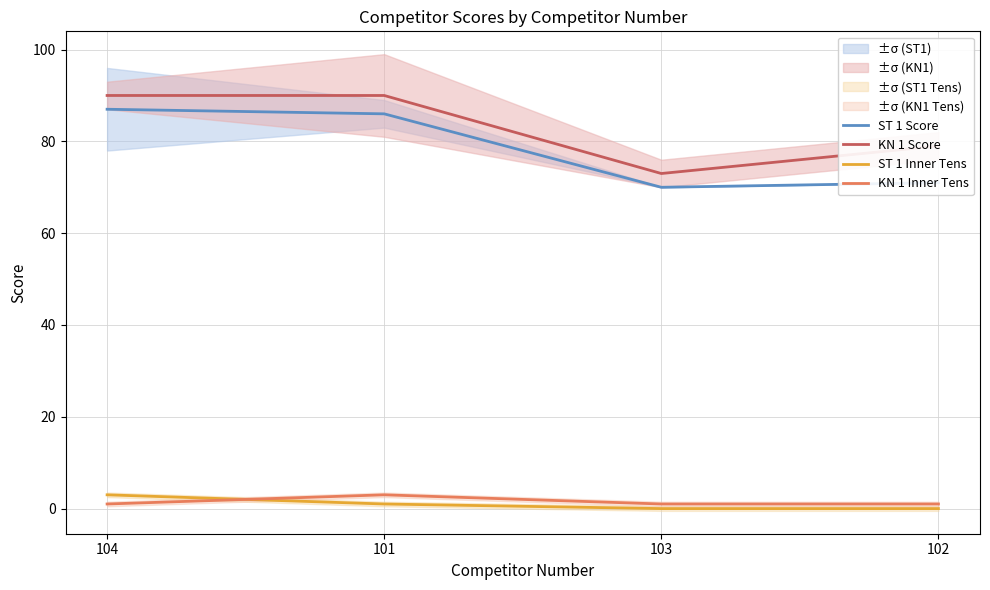

How many lines are shown in the chart?

4